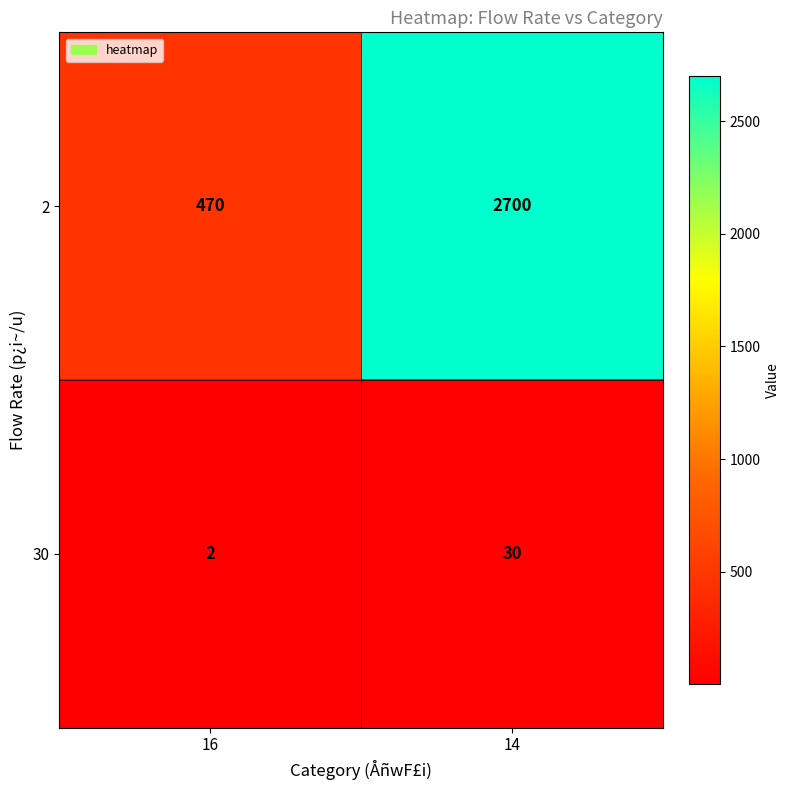

What is the difference between the maximum and minimum values in the 2 series?

2230